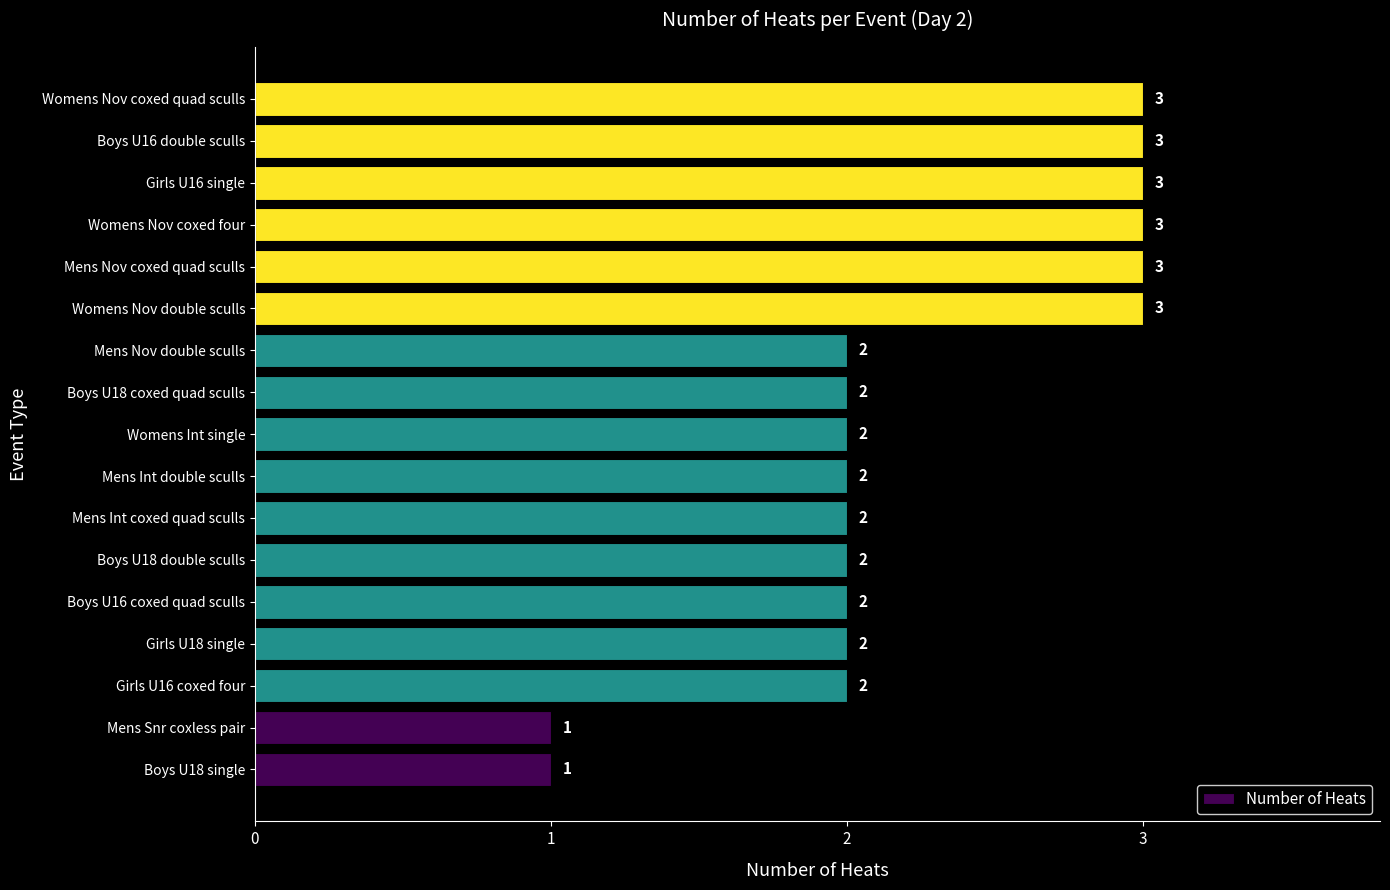

What is the average value?

2